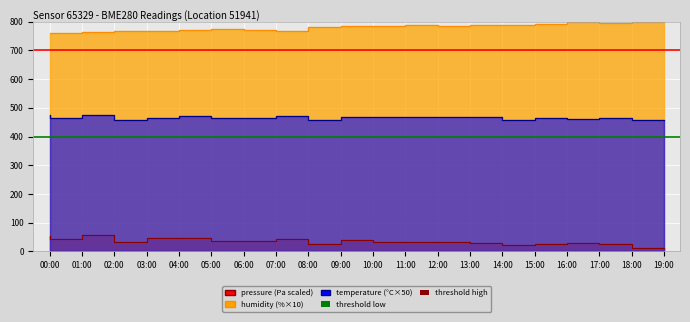

Where is the first local minimum for pressure?

01:00